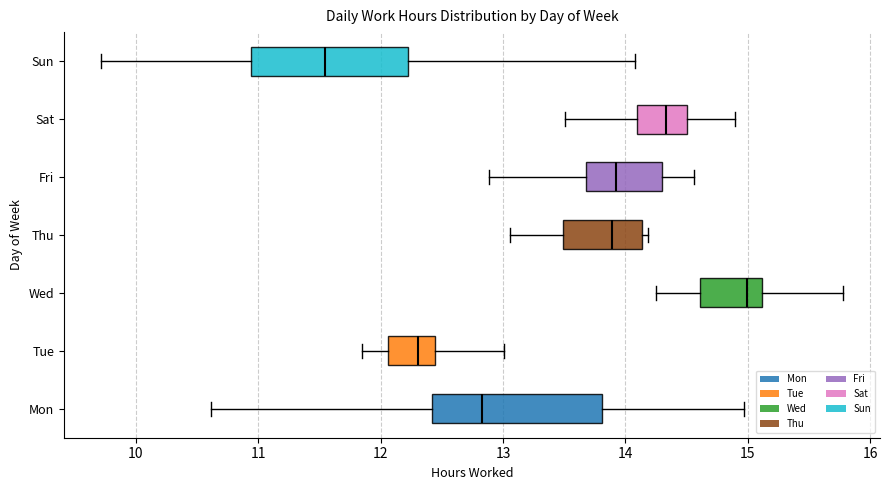

Reading bottom to top, read every box against the x-axis: the position of its median line, the range the box covers, and the ends of its whiskers. The values are not printed on the chart, so give them approximately, as read against the axis.

Mon: median 12.8, box 12.4 to 13.8, whiskers 10.6 to 15.0
Tue: median 12.3, box 12.1 to 12.4, whiskers 11.9 to 13.0
Wed: median 15.0, box 14.6 to 15.1, whiskers 14.3 to 15.8
Thu: median 13.9, box 13.5 to 14.1, whiskers 13.1 to 14.2
Fri: median 13.9, box 13.7 to 14.3, whiskers 12.9 to 14.6
Sat: median 14.3, box 14.1 to 14.5, whiskers 13.5 to 14.9
Sun: median 11.5, box 10.9 to 12.2, whiskers 9.7 to 14.1